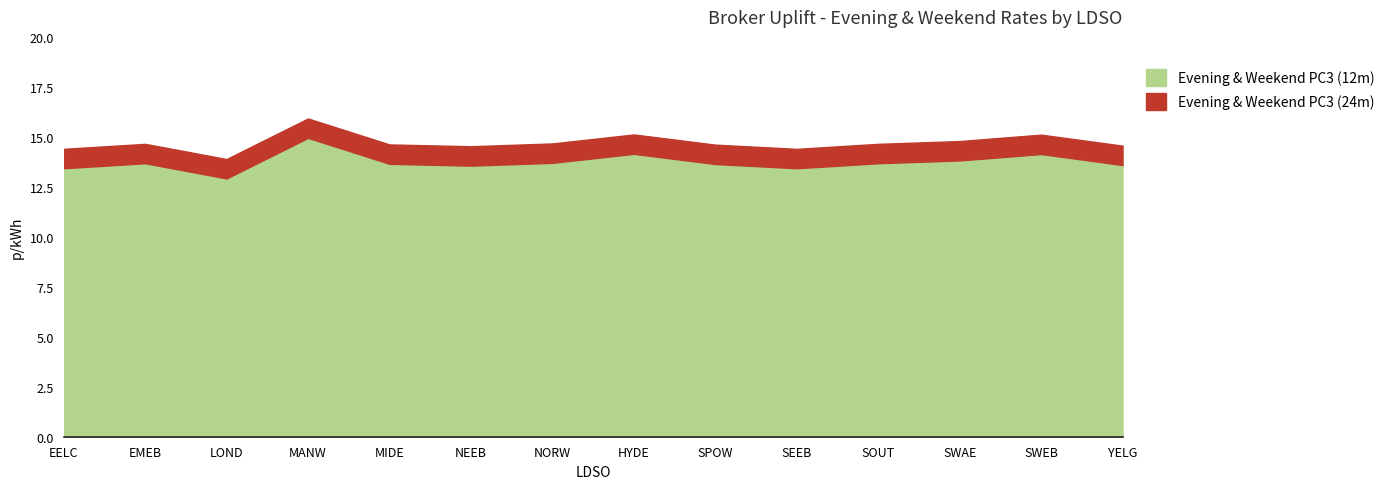

Is the value of Evening & Weekend PC3 (24m) at YELG greater than the value of Evening & Weekend PC3 (12m) at MIDE?

Yes